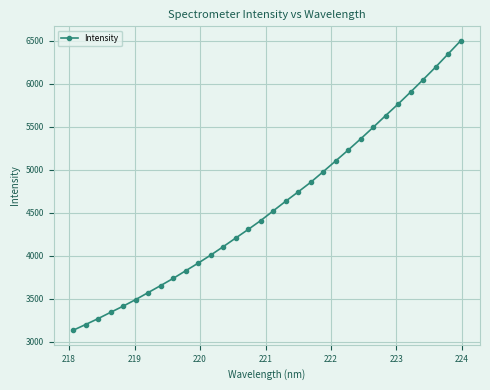

What is the value of the 15th point from the left?

4305.4